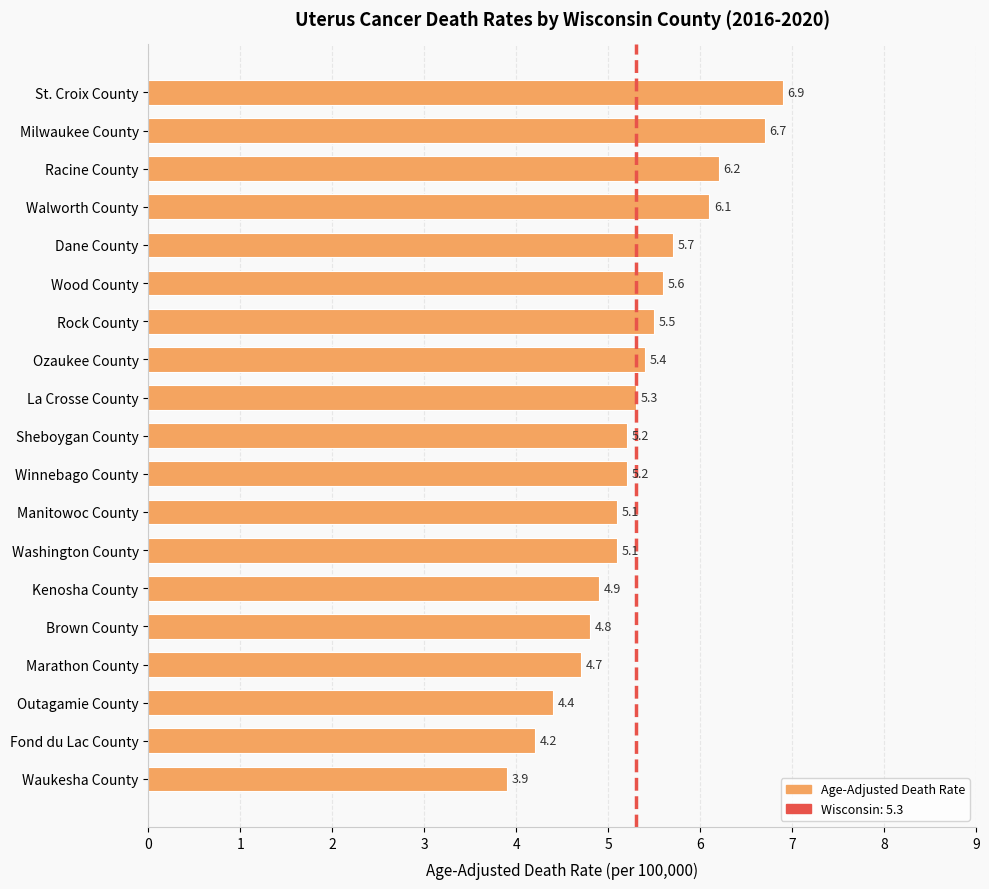

Which label corresponds to the largest value in the chart?

St. Croix County